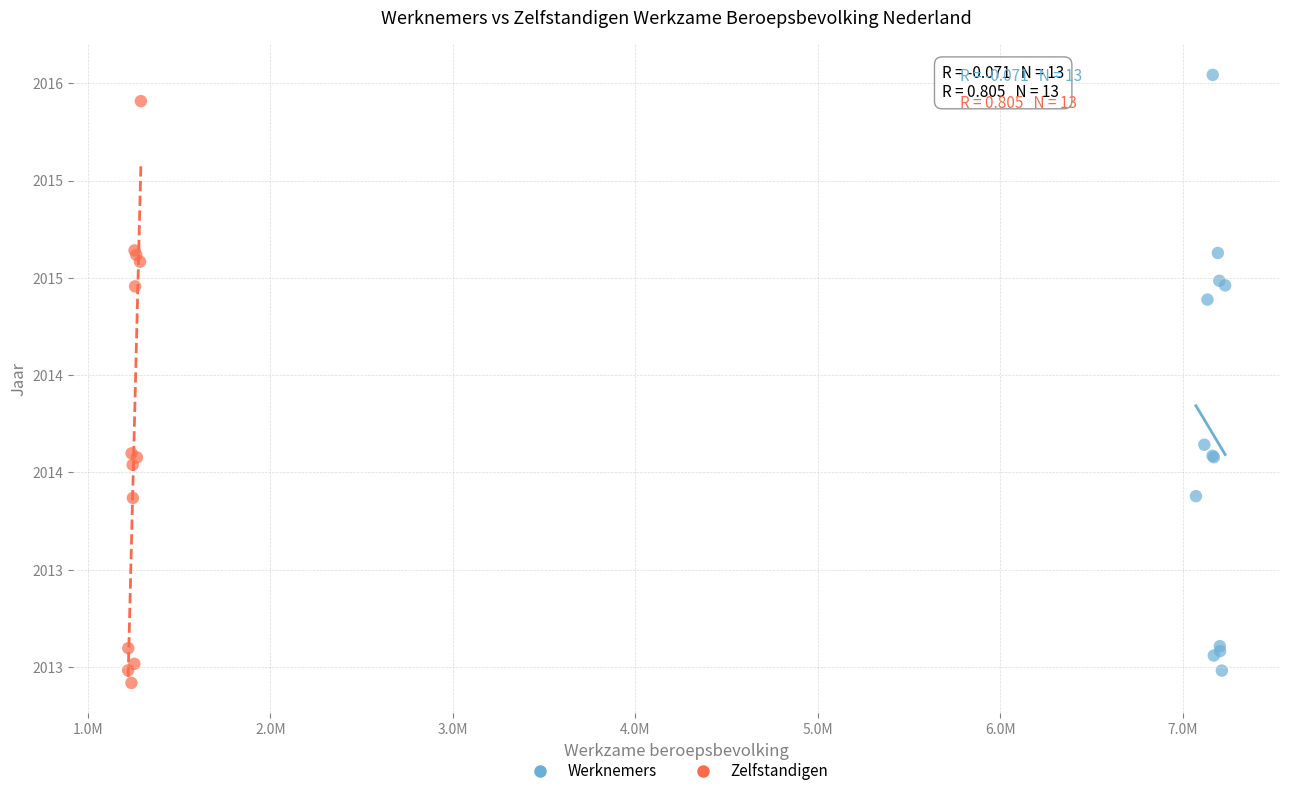

Which series has the widest spread of Y values?

Werknemers